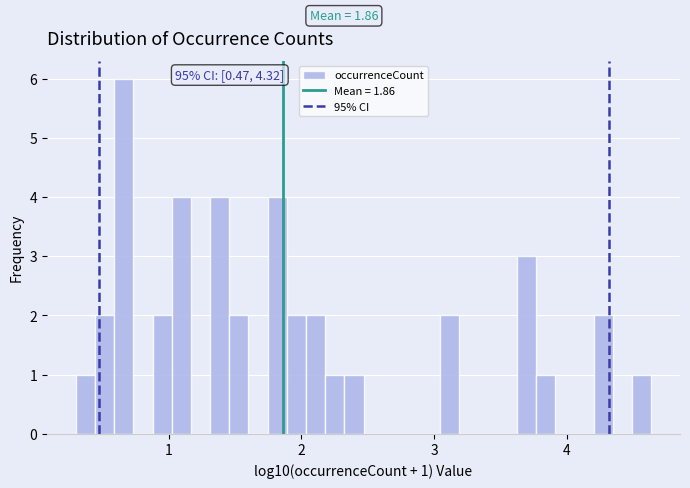

Around what value on the x-axis is the tallest bar? Give the approximate position of its centre, as read against the axis.

0.7